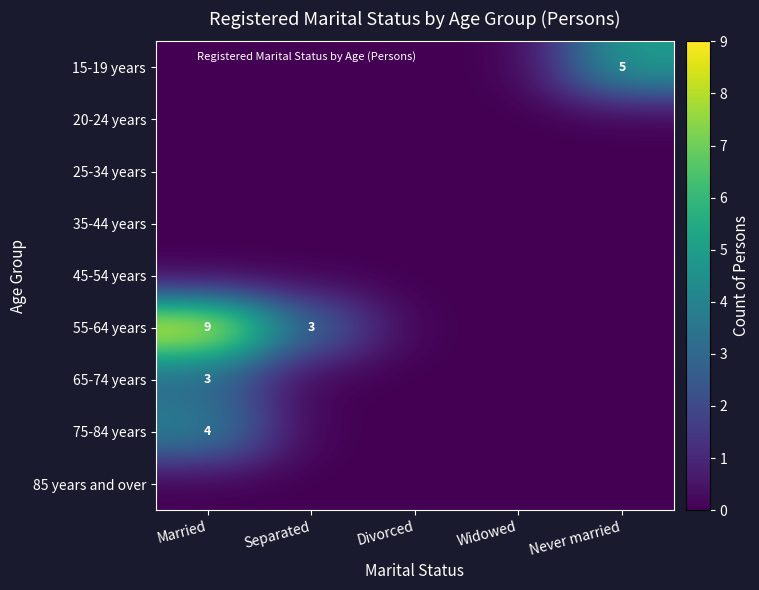

What is the difference between the maximum and minimum values in the 65-74 years series?

3